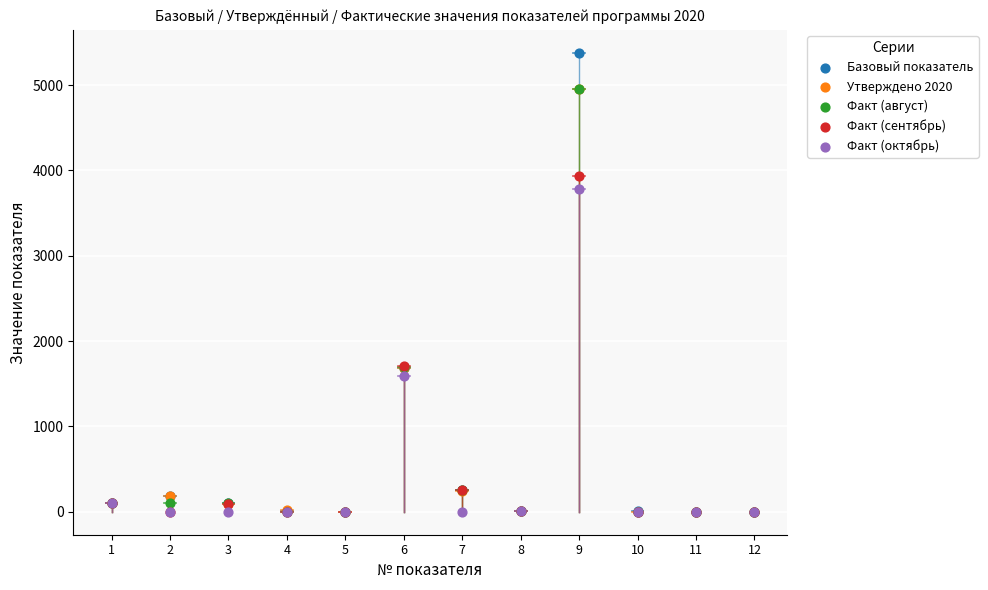

Which series contains the highest Y value?

Базовый показатель